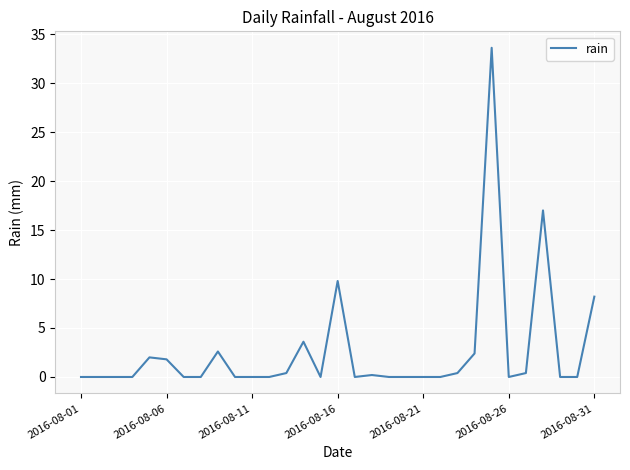

What is the difference between the maximum and minimum values?

33.6